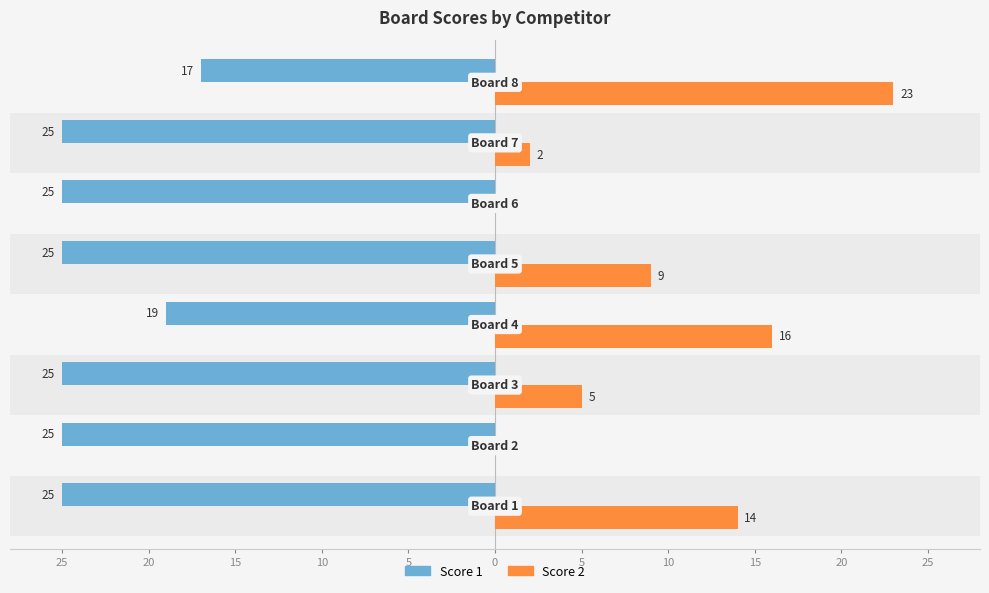

Are the bars horizontal?

Yes